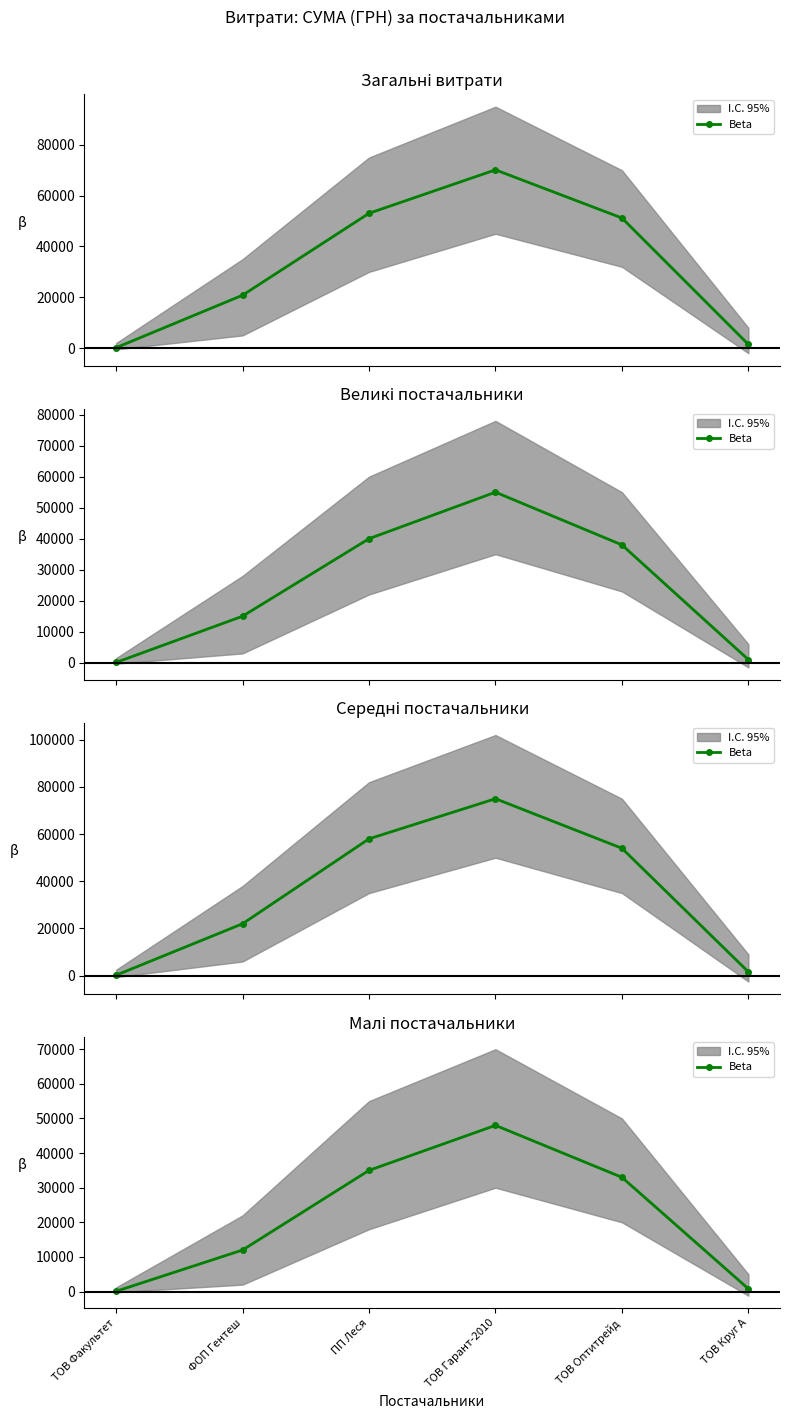

Which has a higher value, ТОВ Гарант-2010 or ФОП Гентеш?

ТОВ Гарант-2010